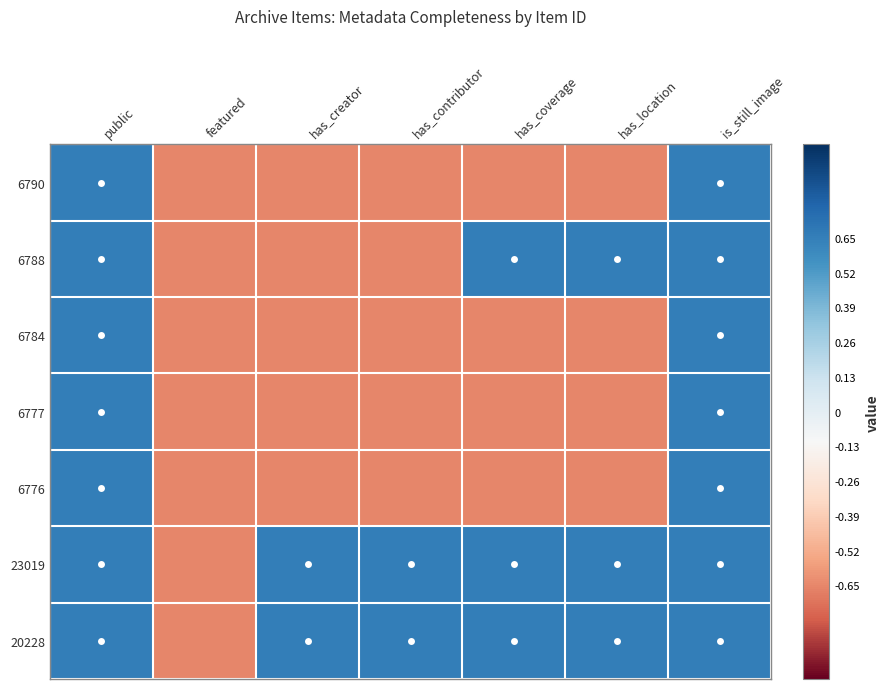

Reading left to right, list all the values displayed in this chart.

6790: public=0.7	featured=-0.7	has_creator=-0.7	has_contributor=-0.7	has_coverage=-0.7	has_location=-0.7	is_still_image=0.7
6788: public=0.7	featured=-0.7	has_creator=-0.7	has_contributor=-0.7	has_coverage=0.7	has_location=0.7	is_still_image=0.7
6784: public=0.7	featured=-0.7	has_creator=-0.7	has_contributor=-0.7	has_coverage=-0.7	has_location=-0.7	is_still_image=0.7
6777: public=0.7	featured=-0.7	has_creator=-0.7	has_contributor=-0.7	has_coverage=-0.7	has_location=-0.7	is_still_image=0.7
6776: public=0.7	featured=-0.7	has_creator=-0.7	has_contributor=-0.7	has_coverage=-0.7	has_location=-0.7	is_still_image=0.7
23019: public=0.7	featured=-0.7	has_creator=0.7	has_contributor=0.7	has_coverage=0.7	has_location=0.7	is_still_image=0.7
20228: public=0.7	featured=-0.7	has_creator=0.7	has_contributor=0.7	has_coverage=0.7	has_location=0.7	is_still_image=0.7